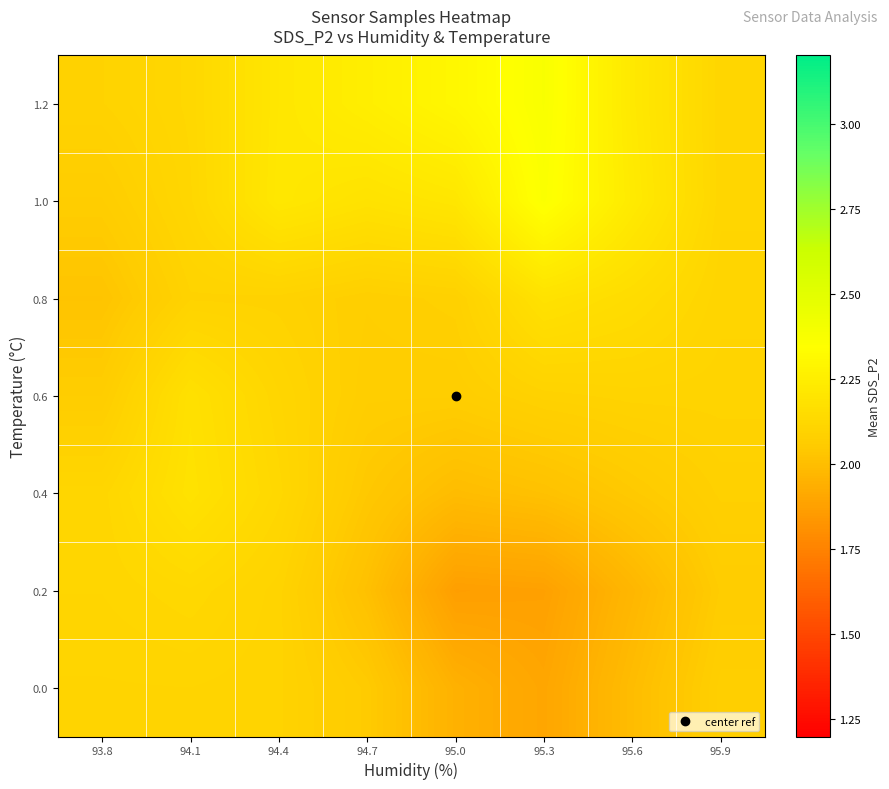

Rank the series by their maximum value, from highest to lowest.

1.2, 1.0, 0.4, 0.8, 0.6, 0.2, 0.0